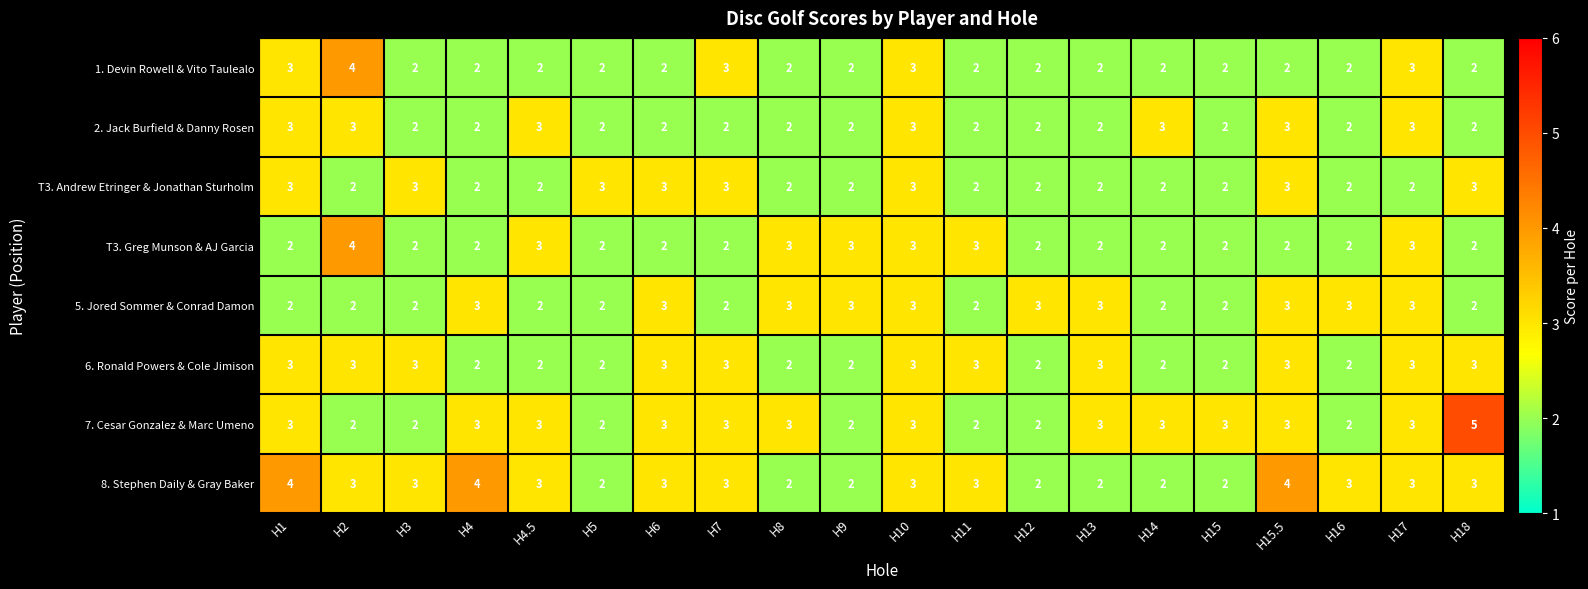

What is the highest value of the 2. Jack Burfield & Danny Rosen series?

3